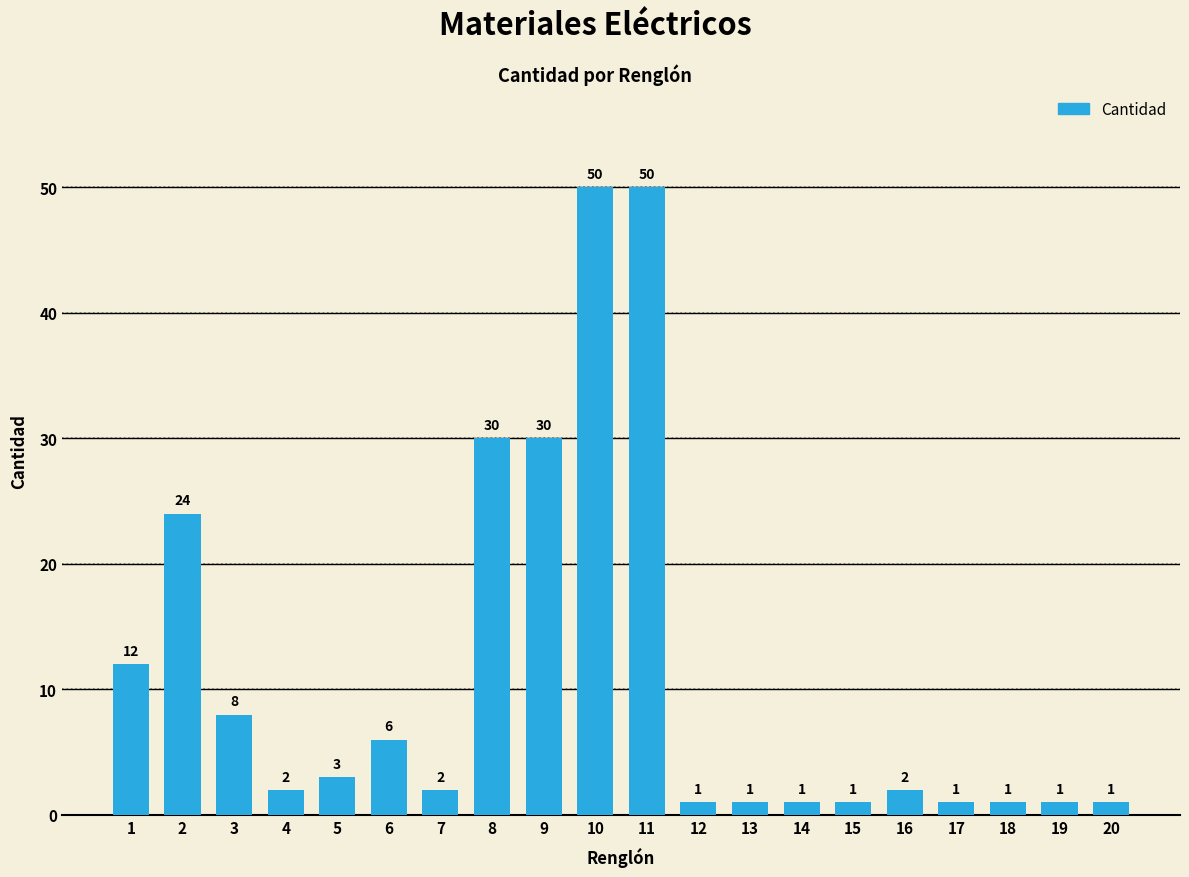

Reading left to right, transcribe all the data shown in this chart.

12	24	8	2	3	6	2	30	30	50	50	1	1	1	1	2	1	1	1	1